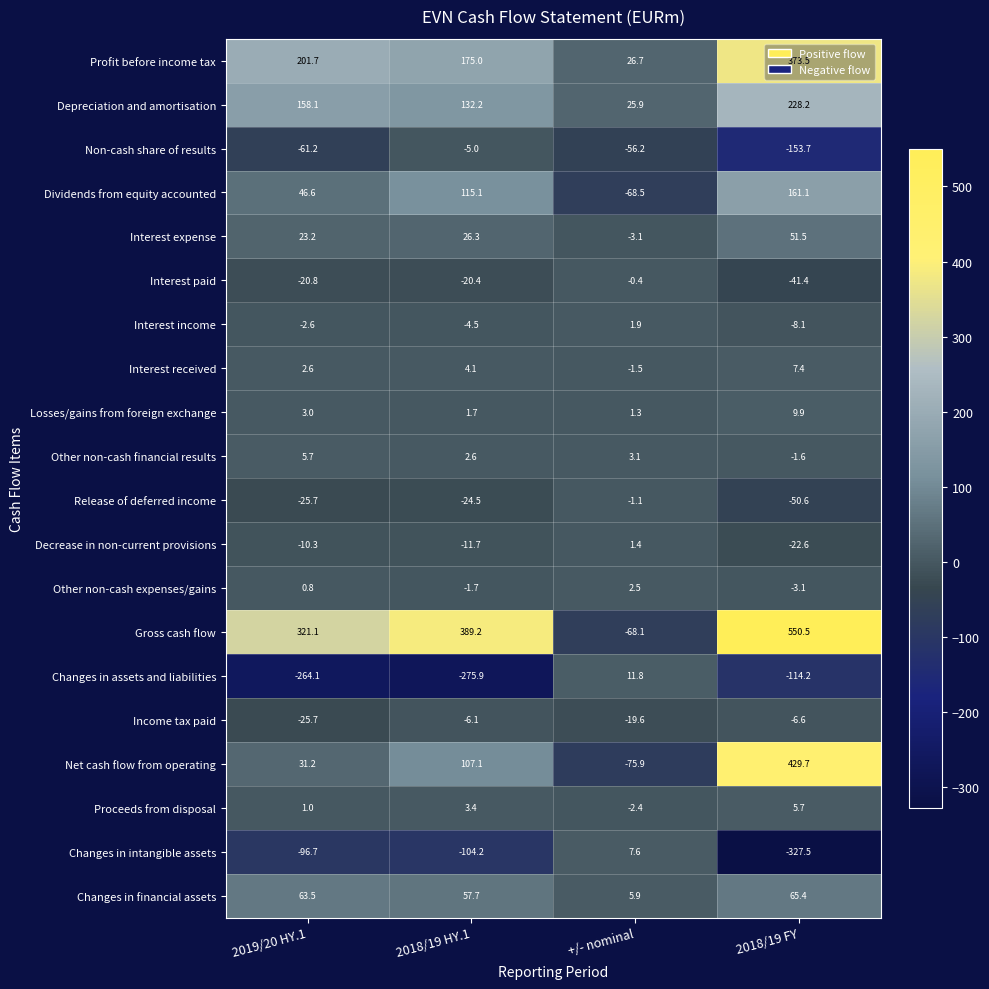

How many categories are shown in the chart?

4